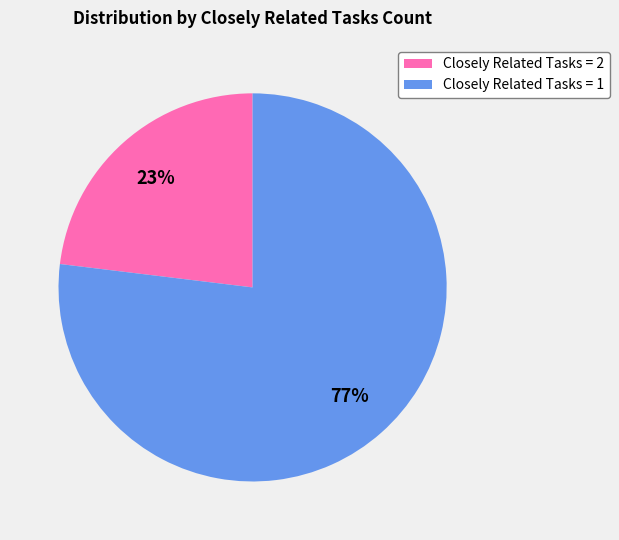

Rank the categories by value from highest to lowest.

Closely Related Tasks = 1, Closely Related Tasks = 2